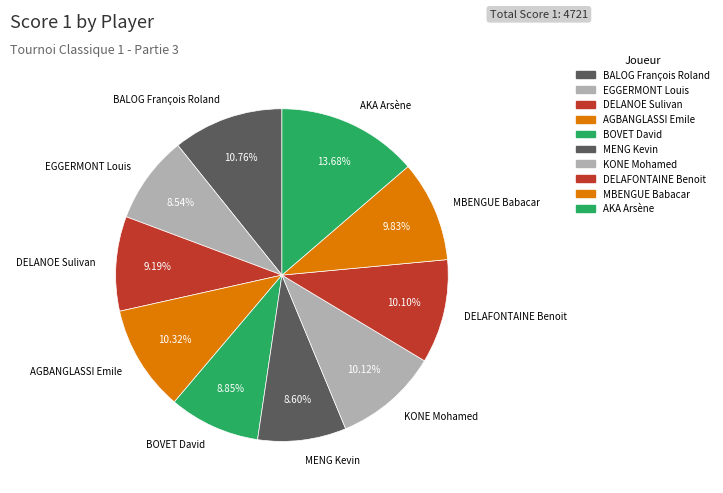

Combined, do DELAFONTAINE Benoit and AKA Arsène account for over 50%?

No